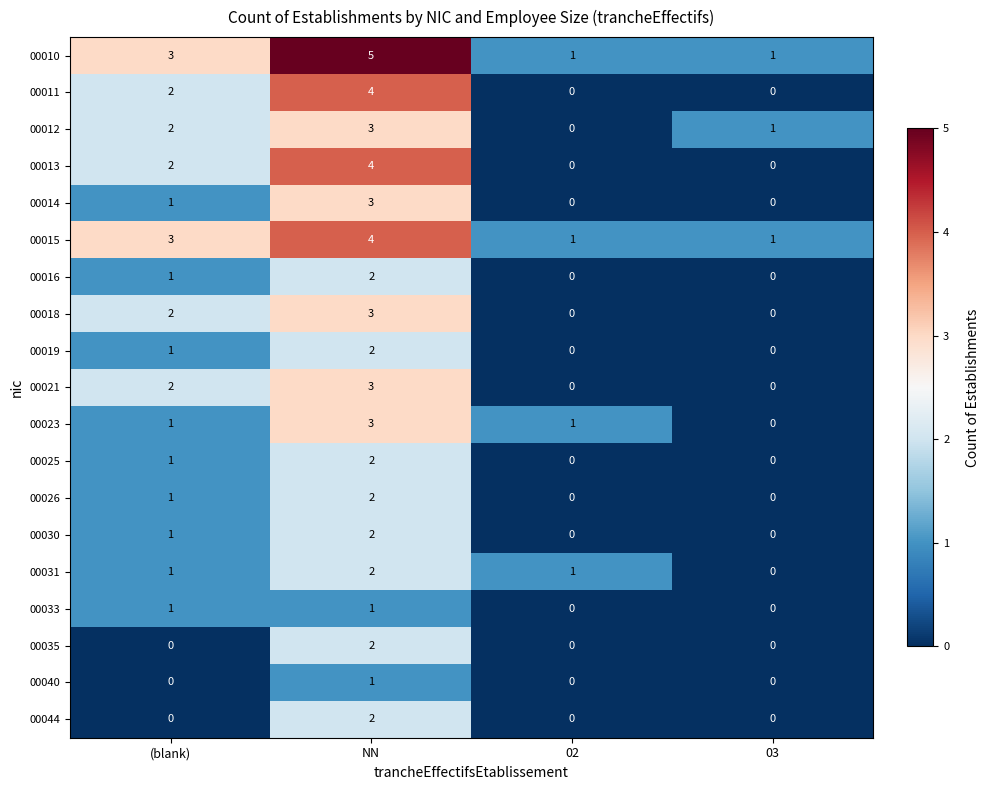

What is the total value across all series at (blank)?

25